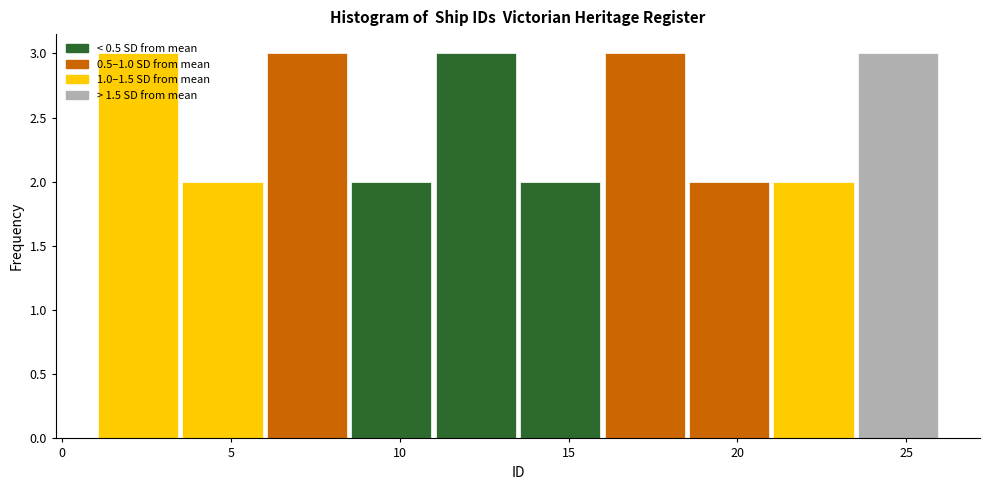

Reading left to right, list every bar in this chart as the range it spans on the x-axis followed by its height. The values are not printed on the chart, so give them approximately, as read against the axis.

1.0 to 3.5: 3
3.5 to 6.0: 2
6.0 to 8.5: 3
8.5 to 11.0: 2
11.0 to 13.5: 3
13.5 to 16.0: 2
16.0 to 18.5: 3
18.5 to 21.0: 2
21.0 to 23.5: 2
23.5 to 26.0: 3